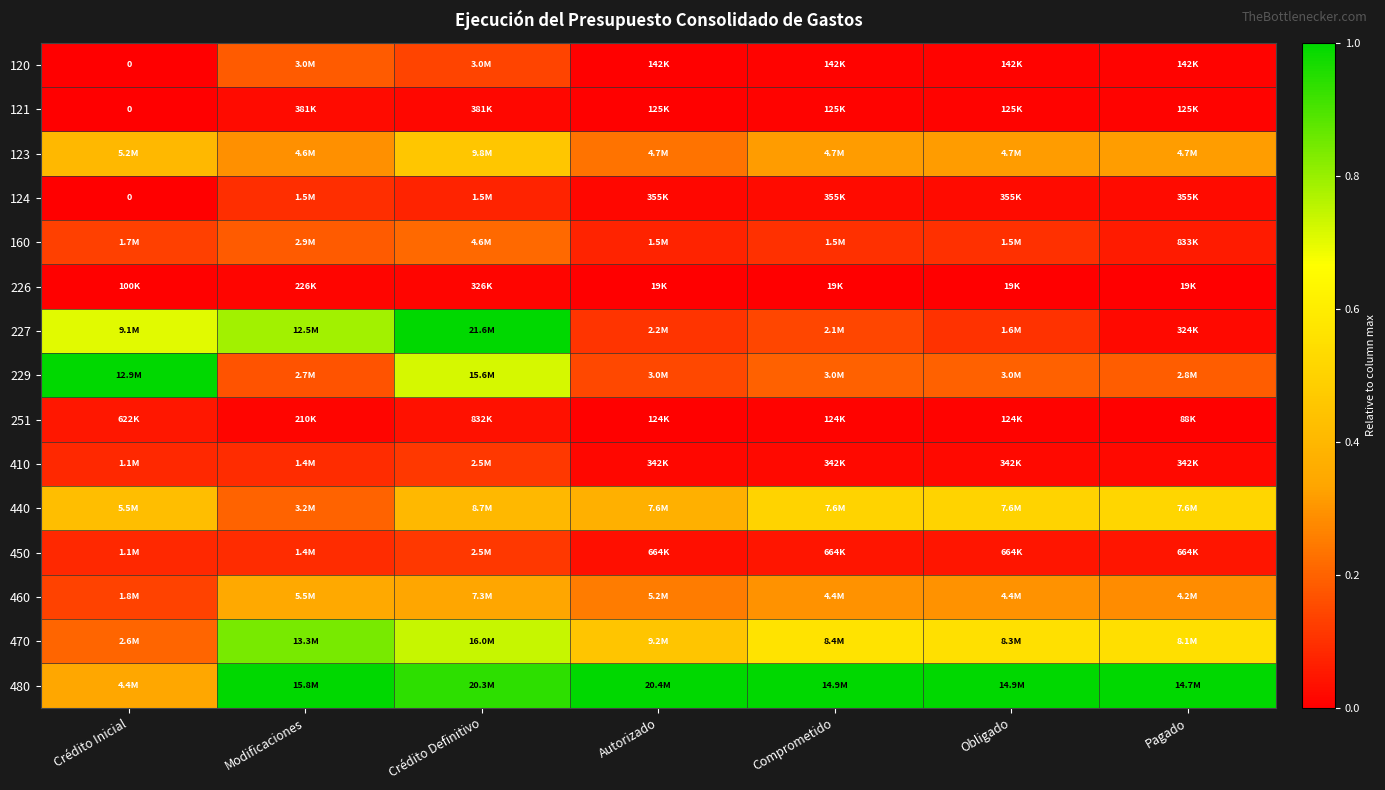

What is the sum of the 229 values at Comprometido and Obligado?

0.4